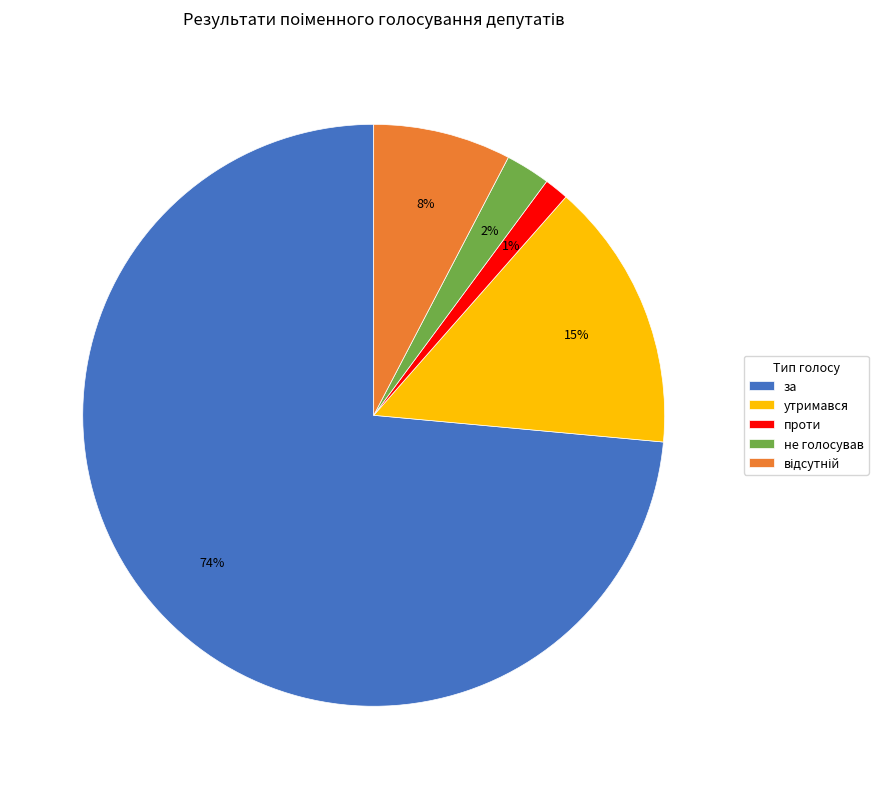

Which slice is the largest?

за